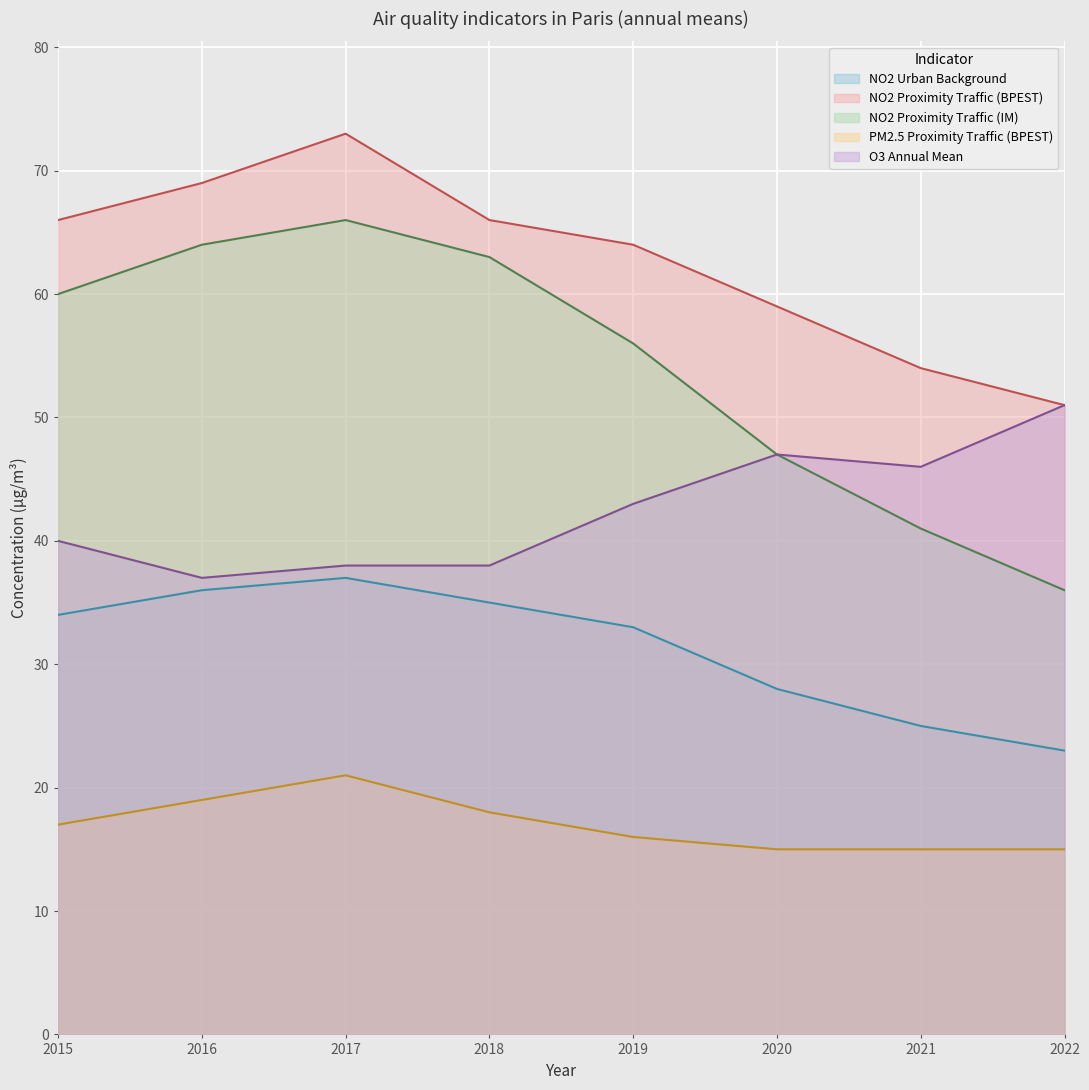

True or false: NO2 Proximity Traffic (IM) and O3 Annual Mean cross at least once.

False